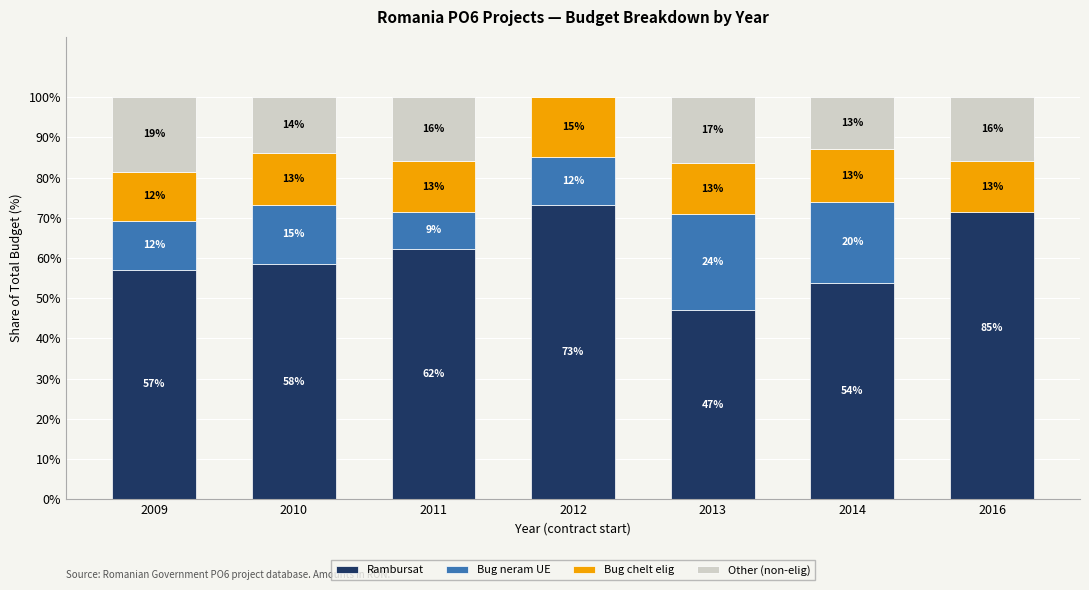

List the series in order of their peak value, highest first.

Rambursat, Bug neram UE, Other (non-elig), Bug chelt elig